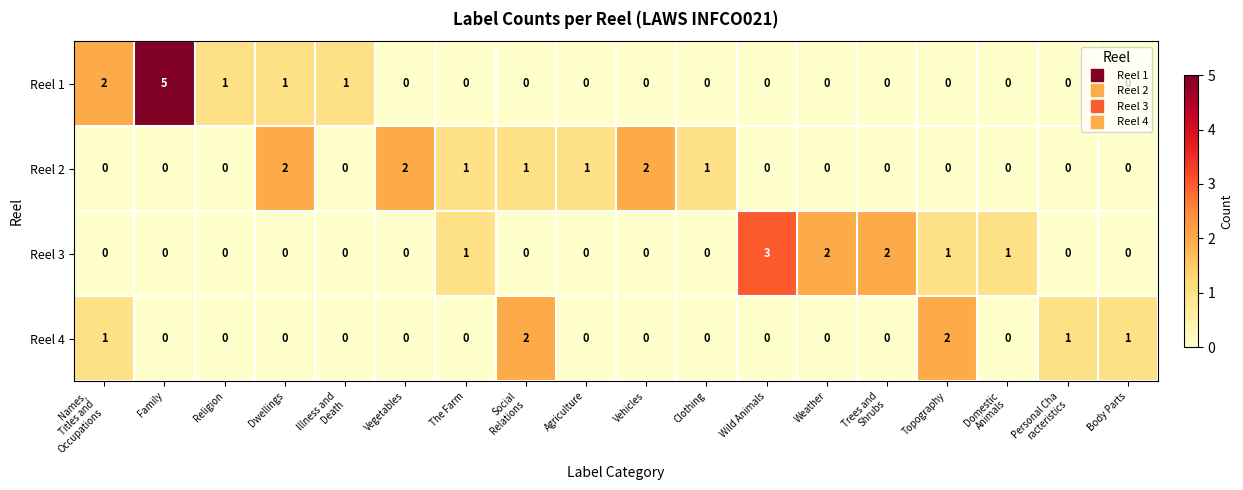

At which category is the sum across all series the highest?

Family